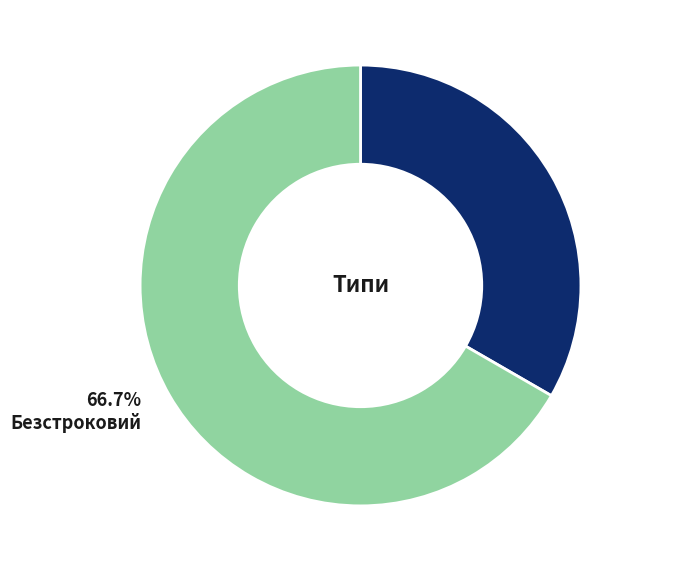

Which category has the biggest portion of the pie?

Безстроковий